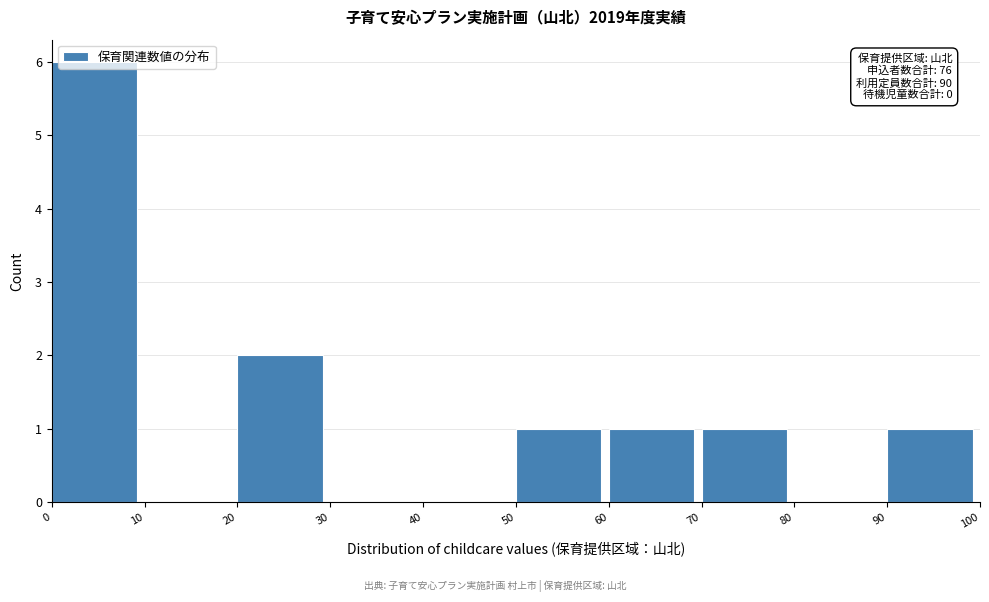

Over which range of the x-axis is the bar tallest?

0 to 10